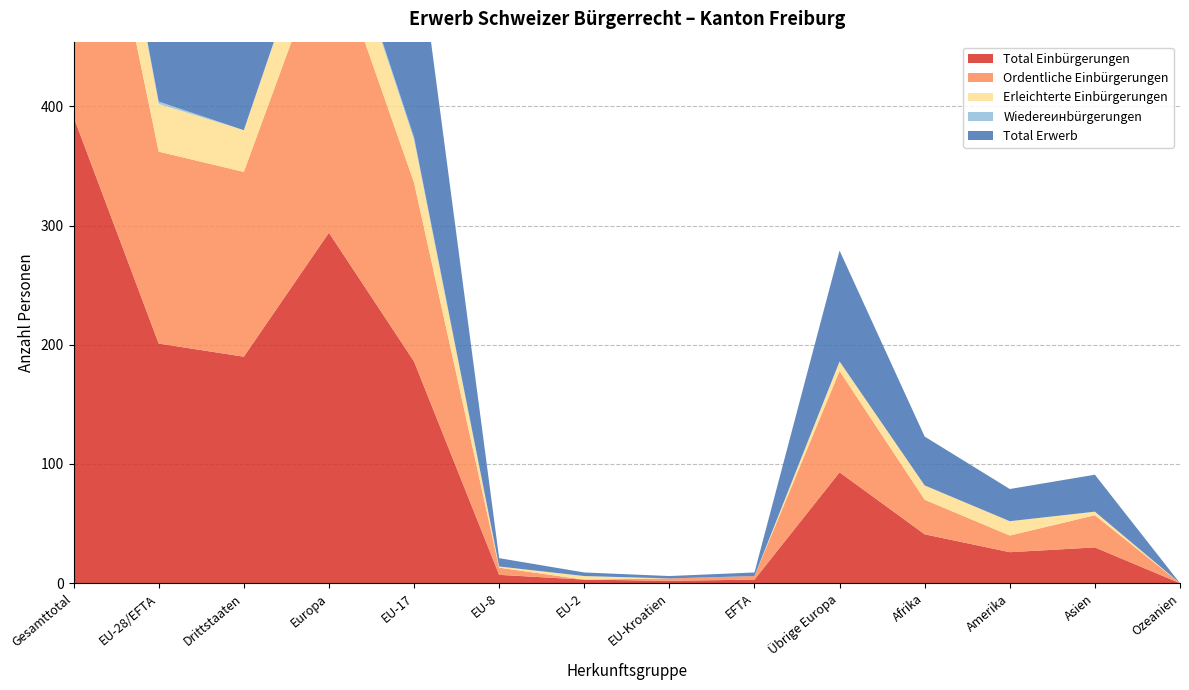

Reading left to right, what are all the values shown in this chart?

Total Einbürgerungen: 391	201	190	294	186	7	3	2	3	93	41	26	30	0
Ordentliche Einbürgerungen: 316	161	155	246	150	6	0	2	3	85	29	14	27	0
Erleichterte Einbürgerungen: 75	40	35	48	36	1	3	0	0	8	12	12	3	0
Wiedereинbürgerungen: 2	2	0	2	2	0	0	0	0	0	0	0	0	0
Total Erwerb: 395	203	192	296	188	7	3	2	3	93	41	27	31	0